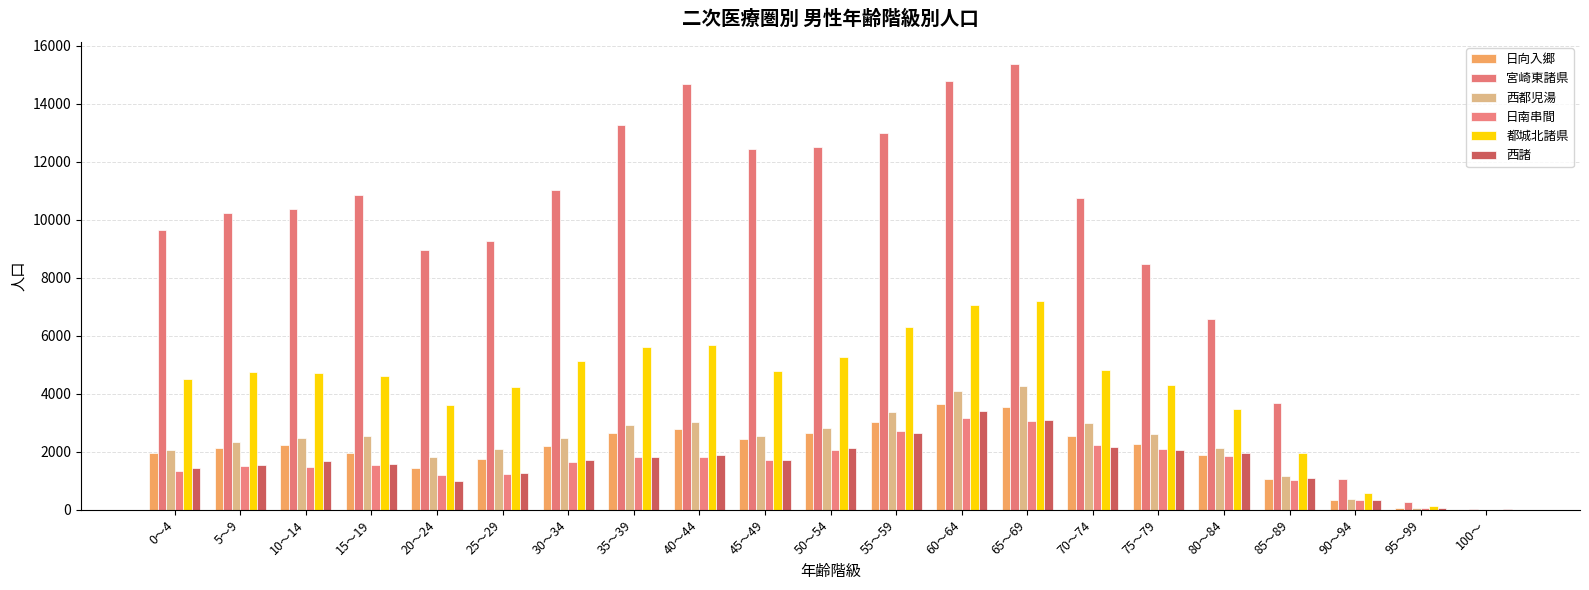

What position from the right is 30～34?

15